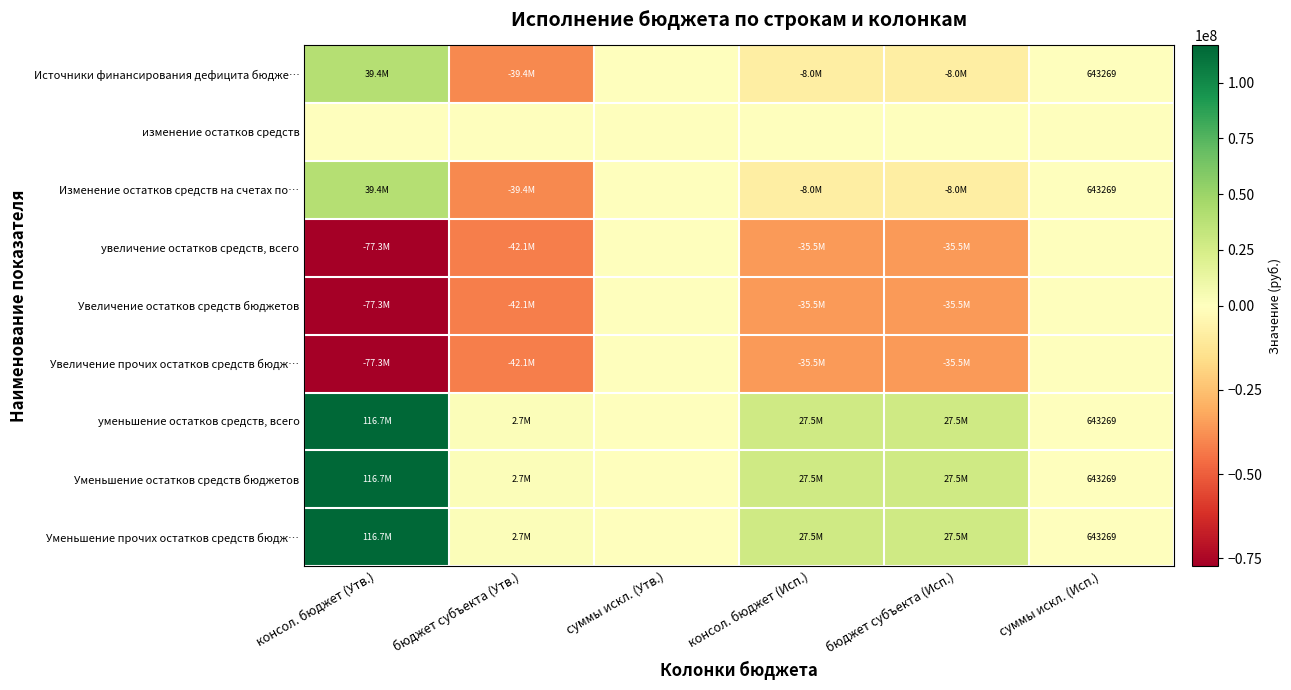

Between бюджет субъекта (Утв.) and суммы искл. (Утв.), which is larger?

суммы искл. (Утв.)